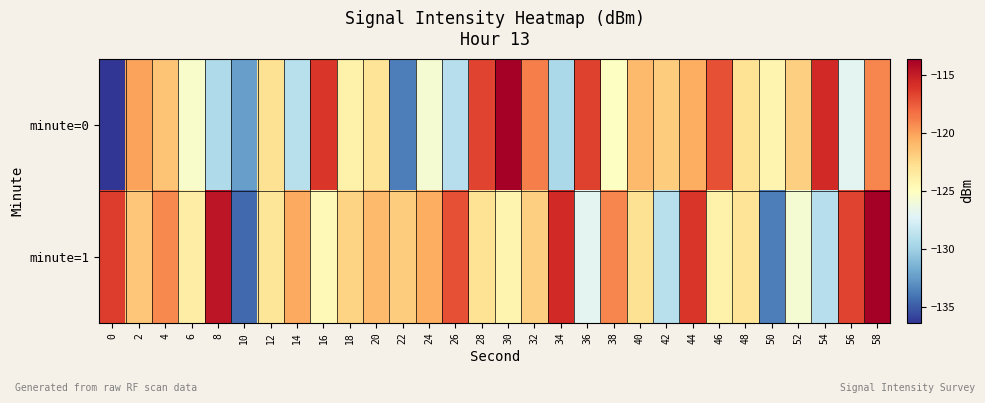

Reading left to right, what are all the values shown in this chart?

minute=0: 0=-136.3	2=-120.0	4=-121.5	6=-125.4	8=-129.3	10=-132.3	12=-122.8	14=-128.9	16=-116.1	18=-123.9	20=-123.0	22=-133.6	24=-125.7	26=-129.0	28=-116.6	30=-113.6	32=-118.8	34=-129.4	36=-116.6	38=-125.0	40=-121.0	42=-121.8	44=-120.4	46=-117.1	48=-123.0	50=-124.2	52=-122.0	54=-115.5	56=-126.9	58=-119.1
minute=1: 0=-116.4	2=-121.5	4=-119.1	6=-123.6	8=-114.7	10=-134.4	12=-123.1	14=-120.2	16=-124.5	18=-122.2	20=-121.0	22=-121.8	24=-120.4	26=-117.1	28=-123.0	30=-124.2	32=-122.0	34=-115.5	36=-126.9	38=-119.1	40=-122.8	42=-128.9	44=-116.1	46=-123.9	48=-123.0	50=-133.6	52=-125.7	54=-129.0	56=-116.6	58=-113.6